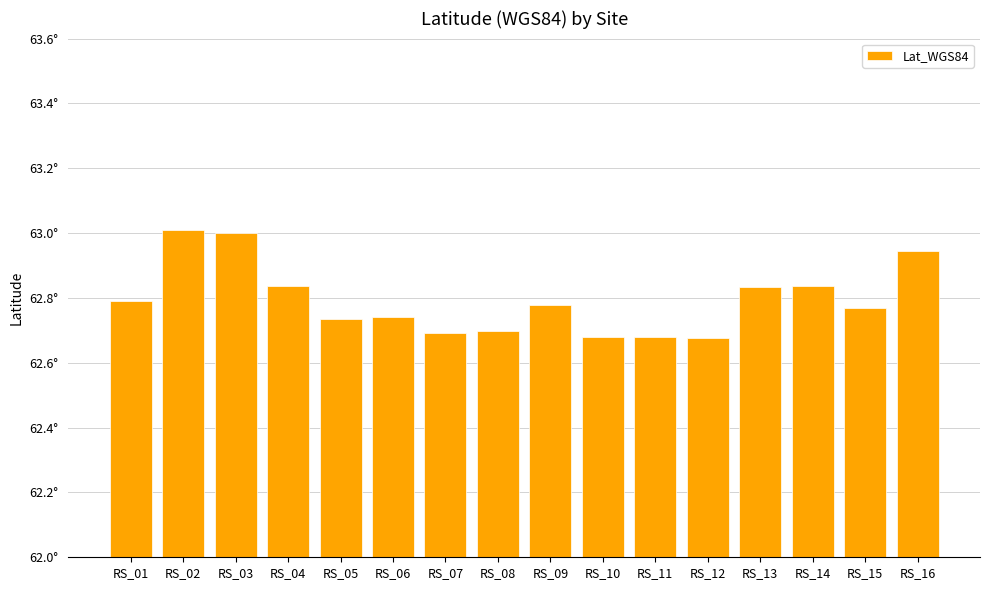

True or false: the data shows 63.0 at RS_03.

True